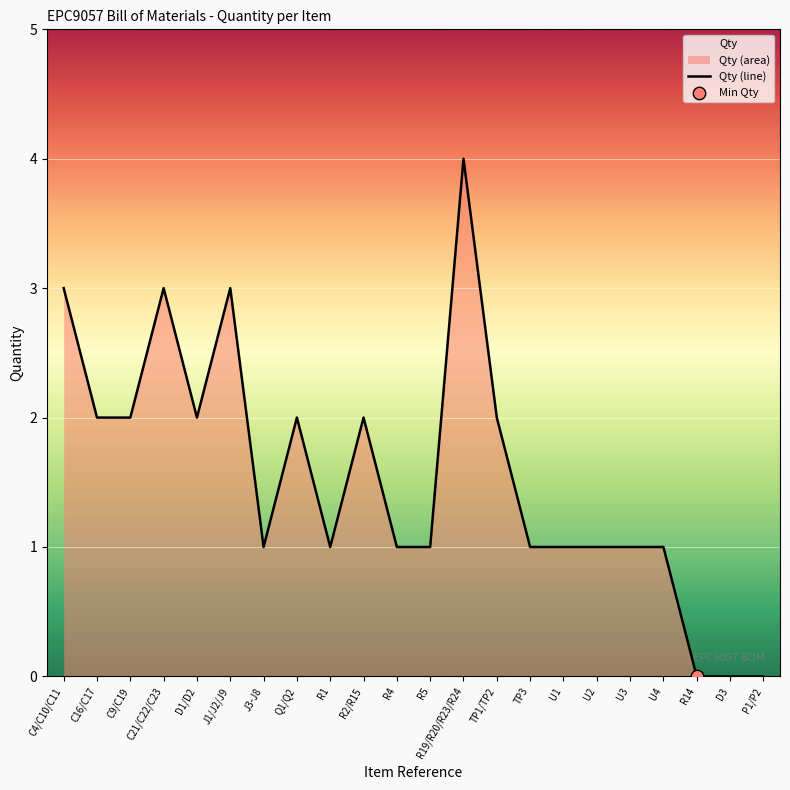

Between R19/R20/R23/R24 and U1, which is larger?

R19/R20/R23/R24